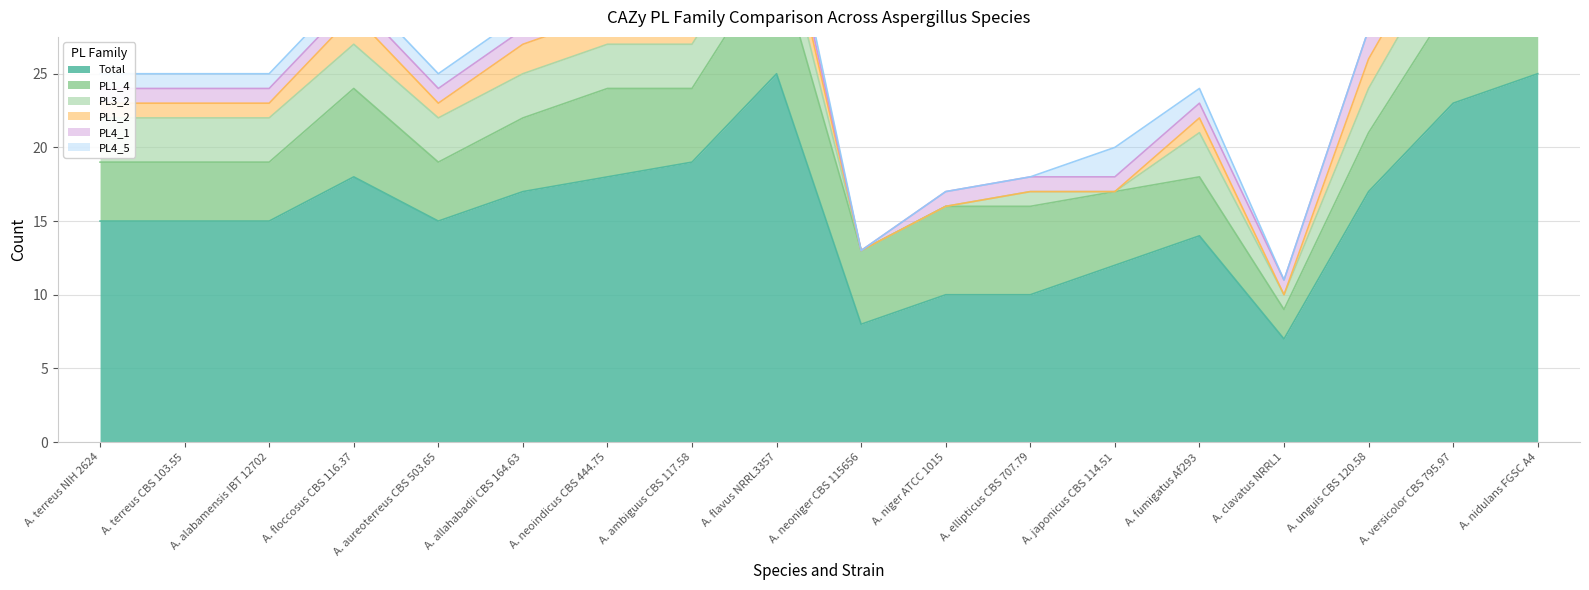

What value does the PL4_1 series have at A. niger ATCC 1015?

1